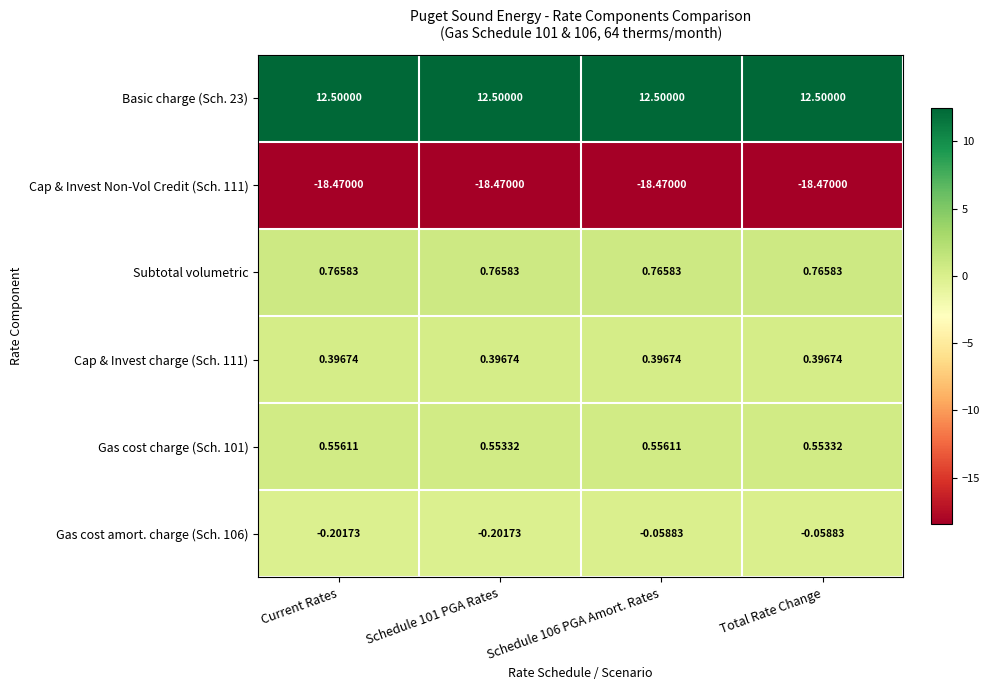

At how many categories does at least one series exceed 0?

4